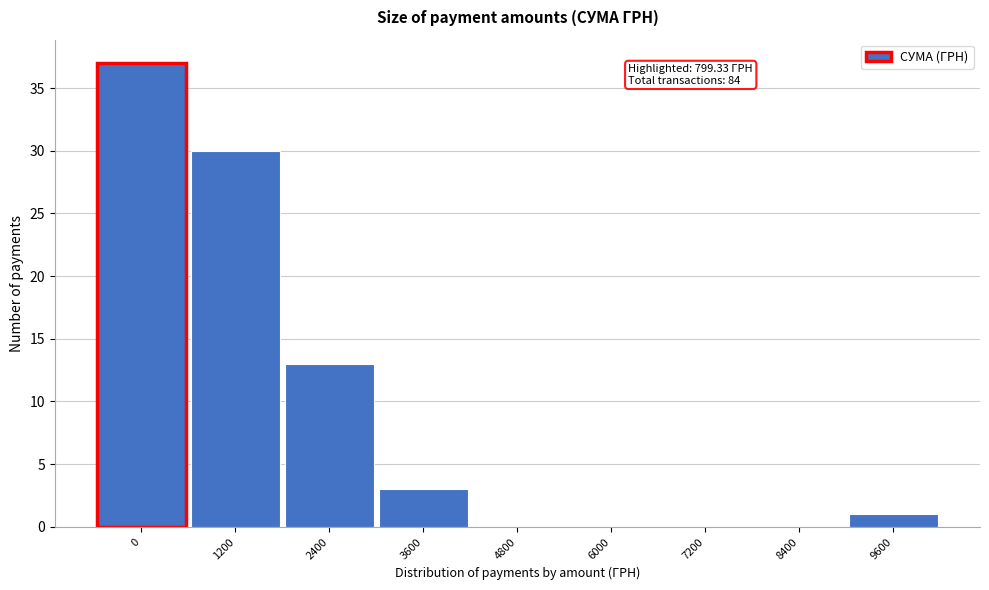

Reading right to left, transcribe all the data shown in this chart.

9600=1	8400=0	7200=0	6000=0	4800=0	3600=3	2400=13	1200=30	0=37